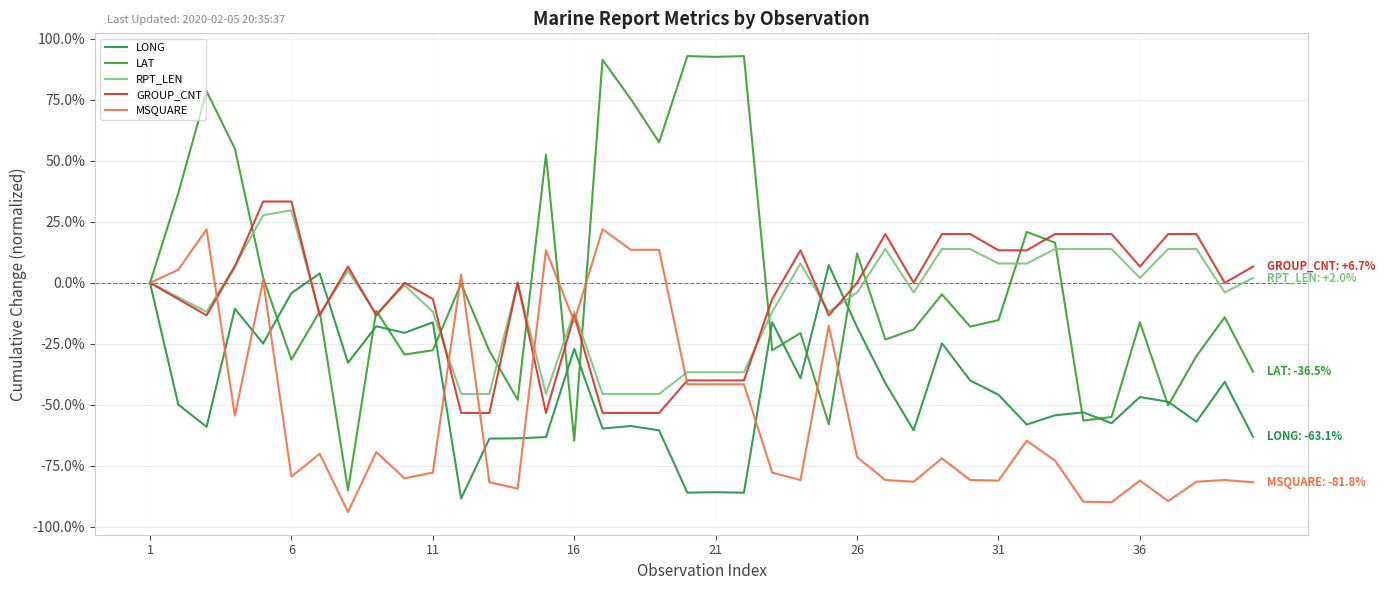

How many lines are shown in the chart?

5